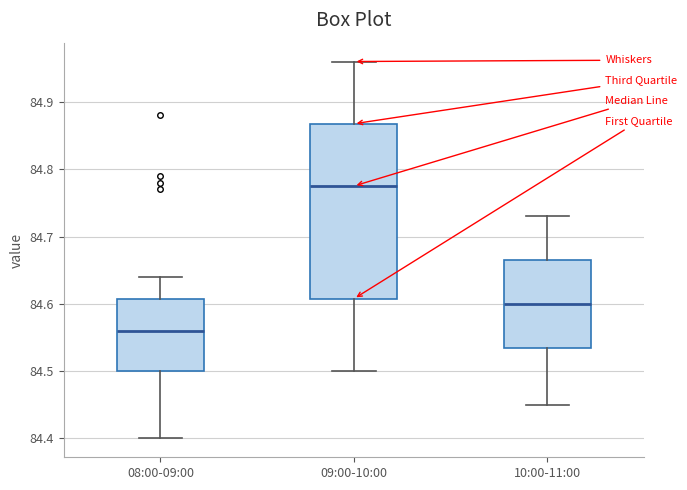

Reading left to right, transcribe this box plot: for each box, give where its median line is, the range the box spans, and where its two whiskers end, as read against the y-axis. The values are not printed on the chart, so give them approximately, as read against the axis.

08:00-09:00: median 84.56, box 84.50 to 84.61, whiskers 84.40 to 84.64
09:00-10:00: median 84.78, box 84.61 to 84.87, whiskers 84.50 to 84.96
10:00-11:00: median 84.60, box 84.54 to 84.67, whiskers 84.45 to 84.73